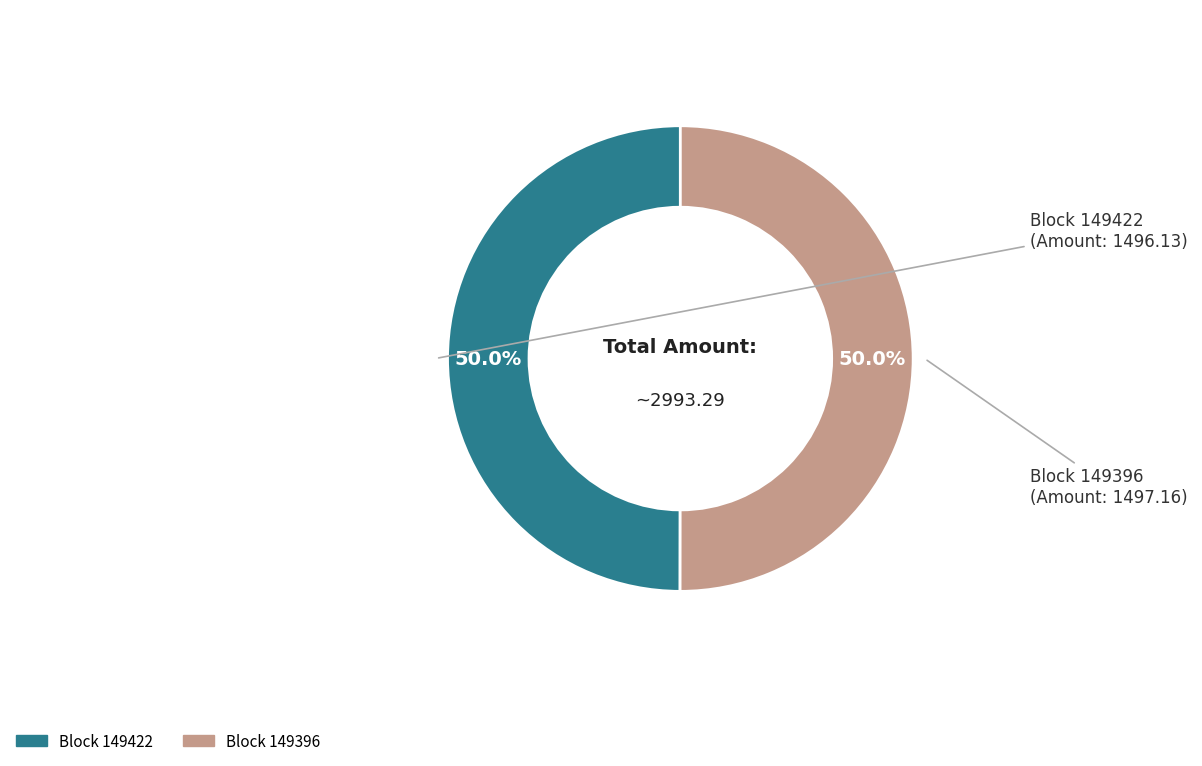

Rank the categories by value from lowest to highest.

149422, 149396